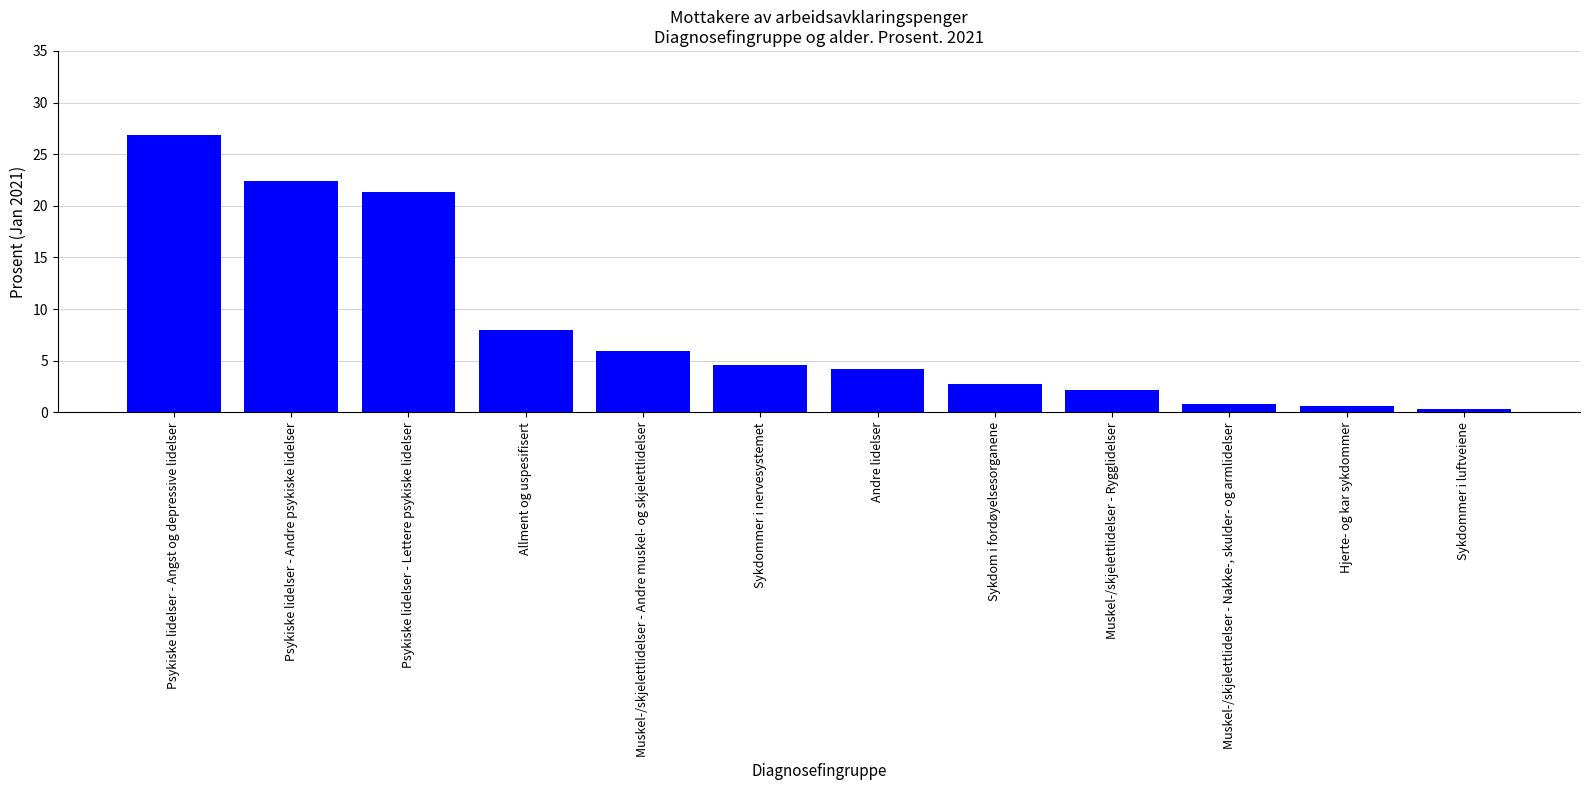

What is the label of the 1st bar from the right?

Sykdommer i luftveiene